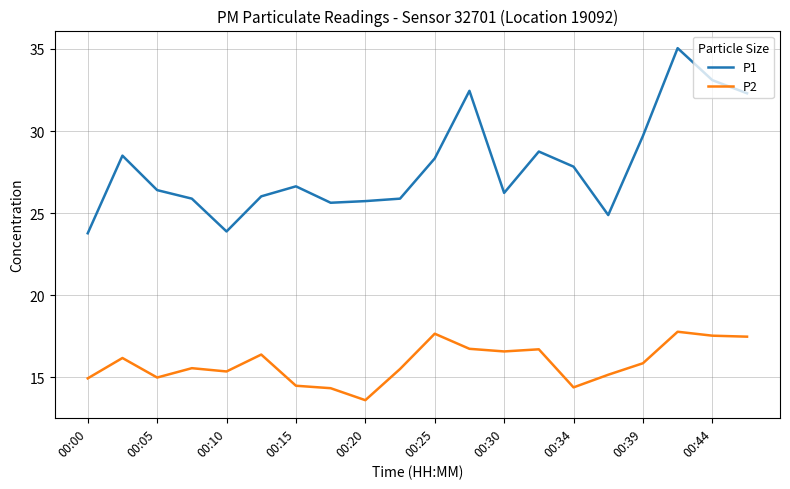

What is the sum of all P1 values?

556.9